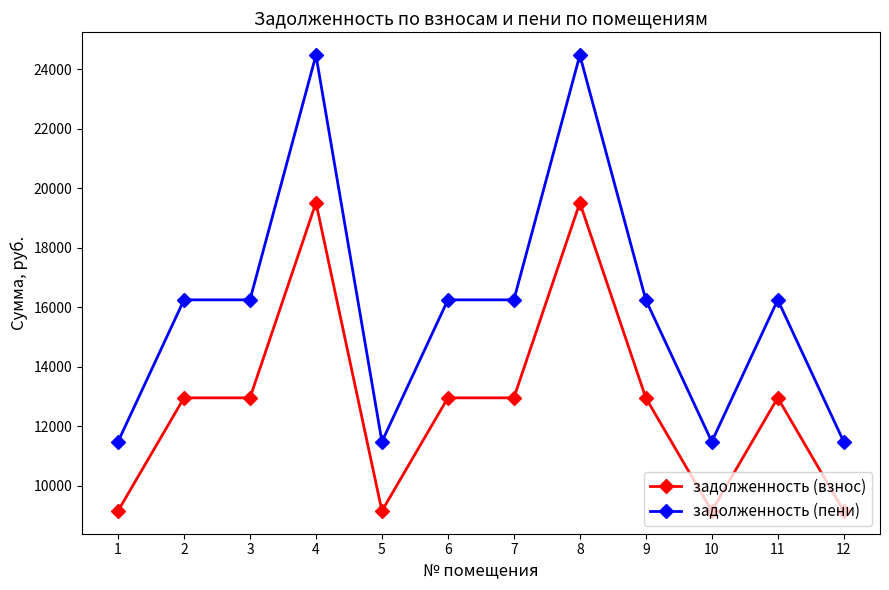

How many series are shown in this chart?

2